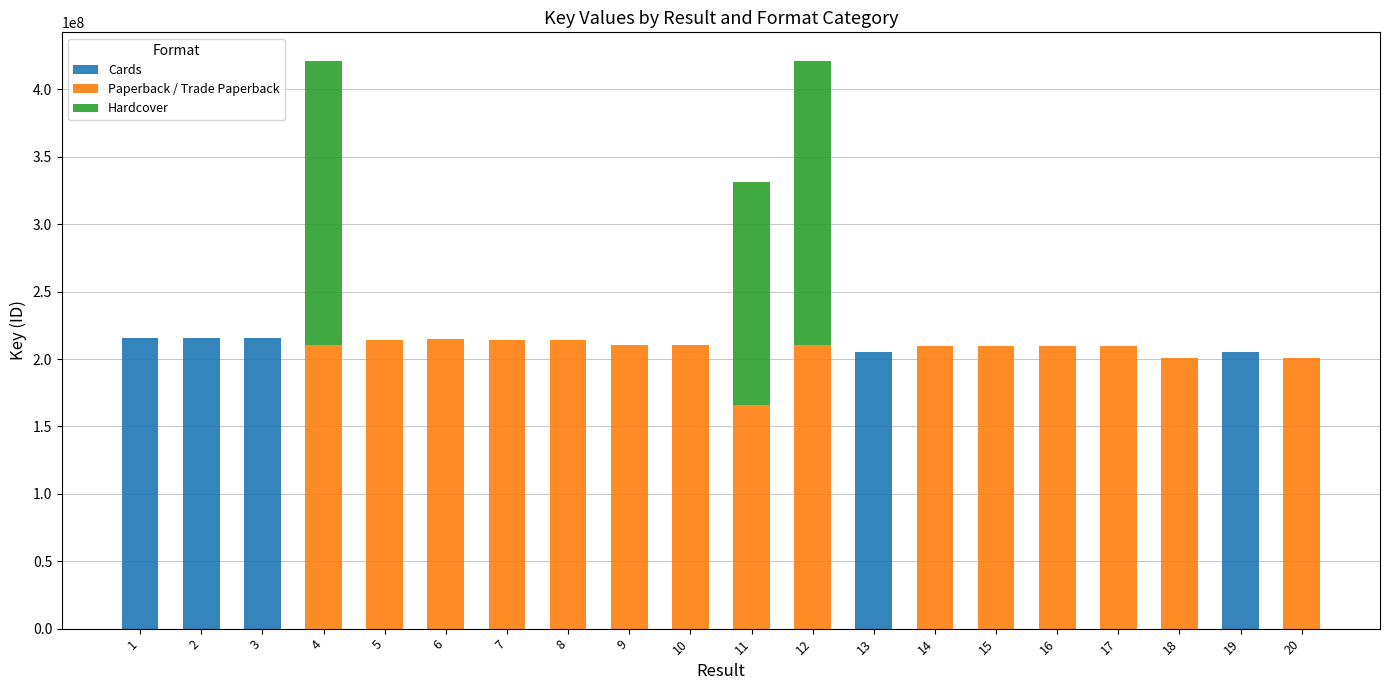

The value of Cards at 19 is 205064441. True or false?

True